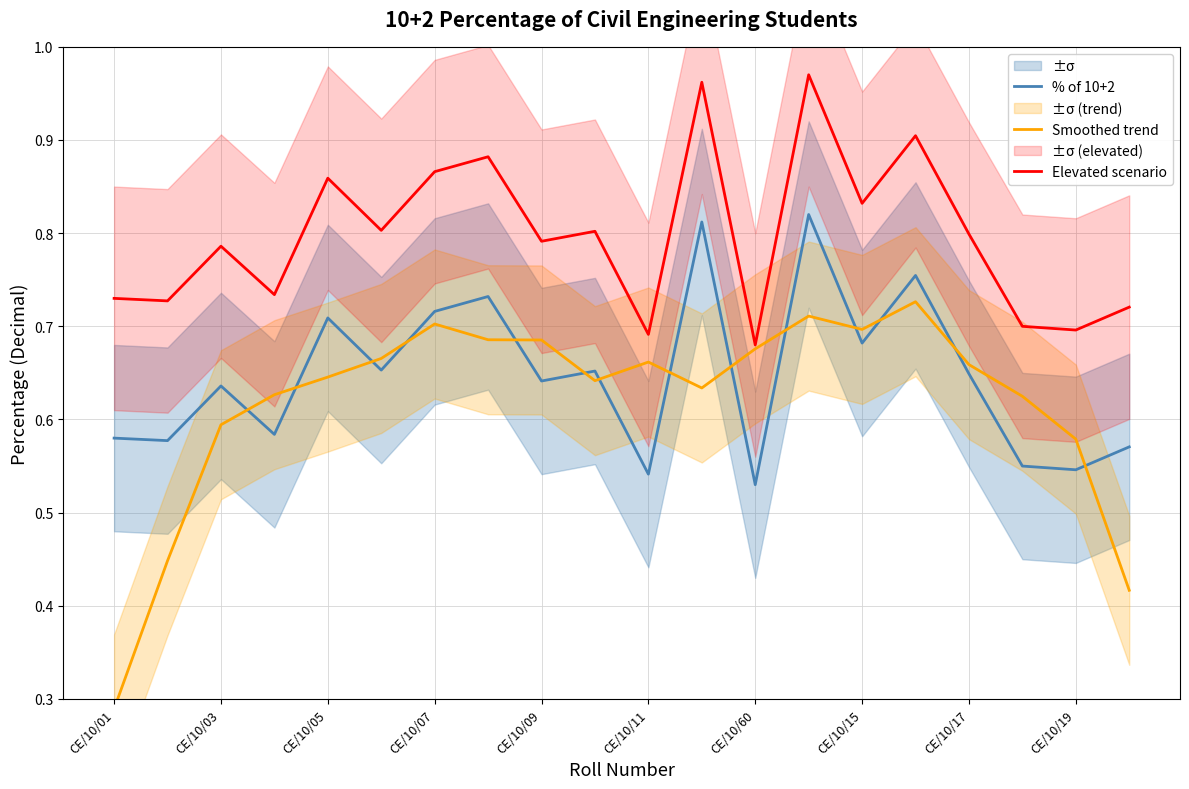

Reading left to right, transcribe all the data shown in this chart.

% of 10+2: 0.6	0.6	0.6	0.6	0.7	0.7	0.7	0.7	0.6	0.7	0.5	0.8	0.5	0.8	0.7	0.8	0.6	0.6	0.5	0.6
Smoothed trend: 0.3	0.4	0.6	0.6	0.6	0.7	0.7	0.7	0.7	0.6	0.7	0.6	0.7	0.7	0.7	0.7	0.7	0.6	0.6	0.4
Elevated scenario: 0.7	0.7	0.8	0.7	0.9	0.8	0.9	0.9	0.8	0.8	0.7	1.0	0.7	1.0	0.8	0.9	0.8	0.7	0.7	0.7